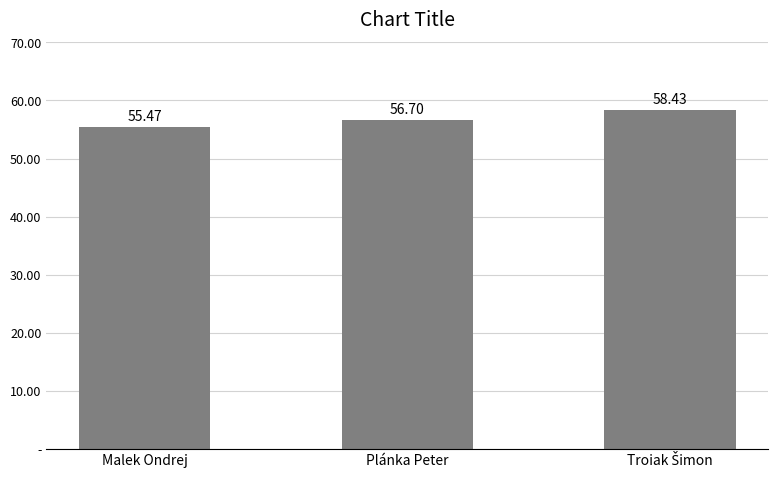

Reading left to right, transcribe all the data shown in this chart.

Malek Ondrej=55.5	Plánka Peter=56.7	Troiak Šimon=58.4